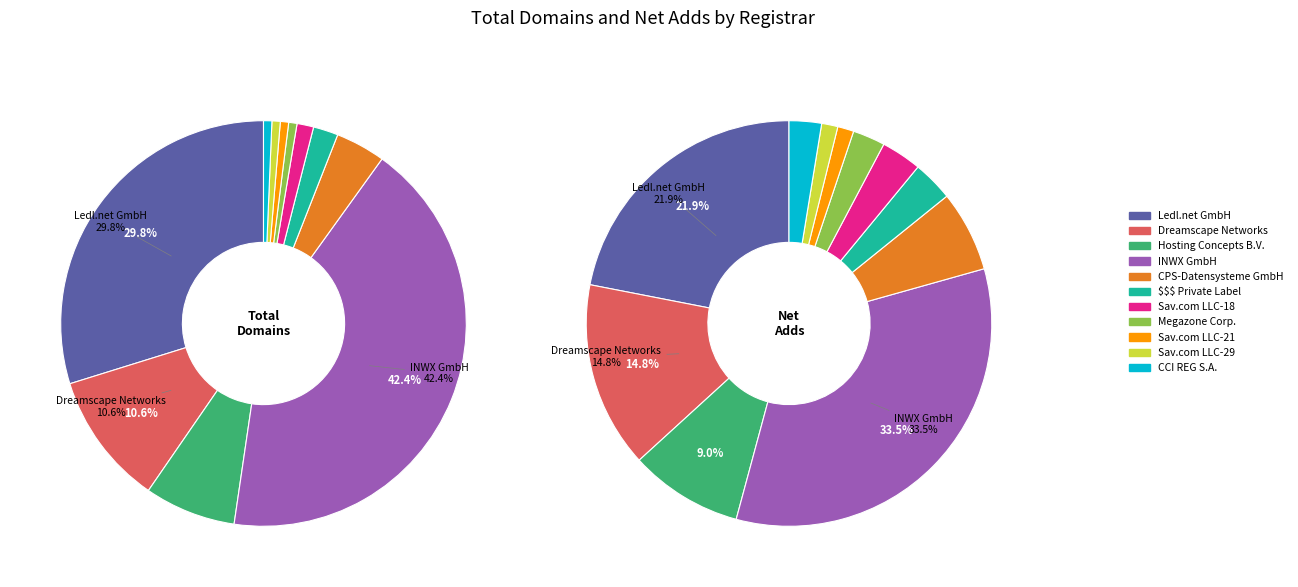

What portion of the pie excludes Hosting Concepts B.V.?

92.7%